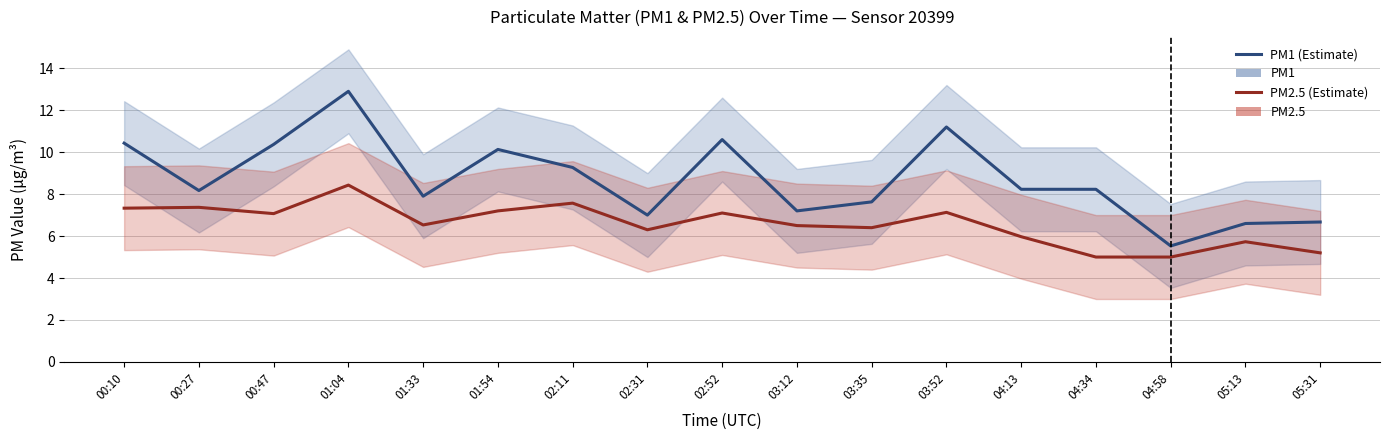

What is the greatest value displayed?

12.9